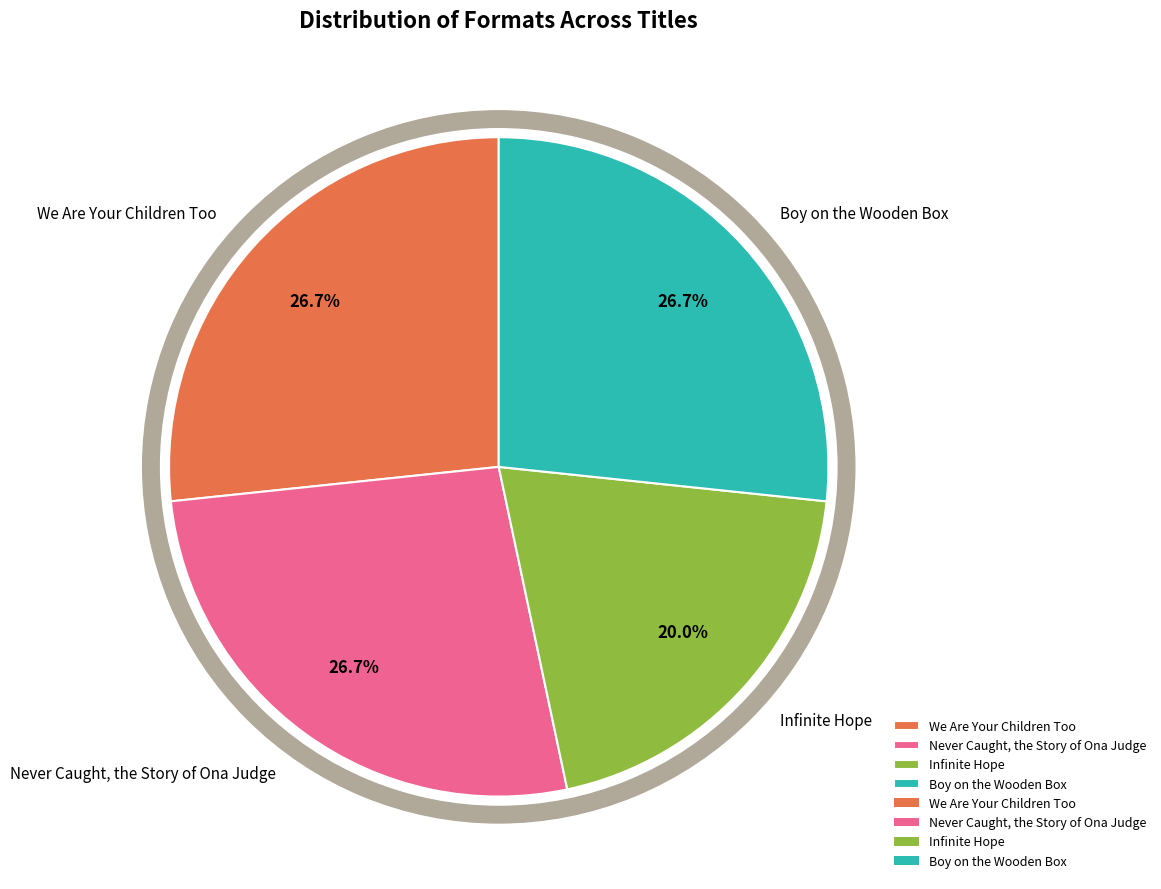

Rank the categories by value from lowest to highest.

Infinite Hope, We Are Your Children Too, Never Caught, the Story of Ona Judge, Boy on the Wooden Box